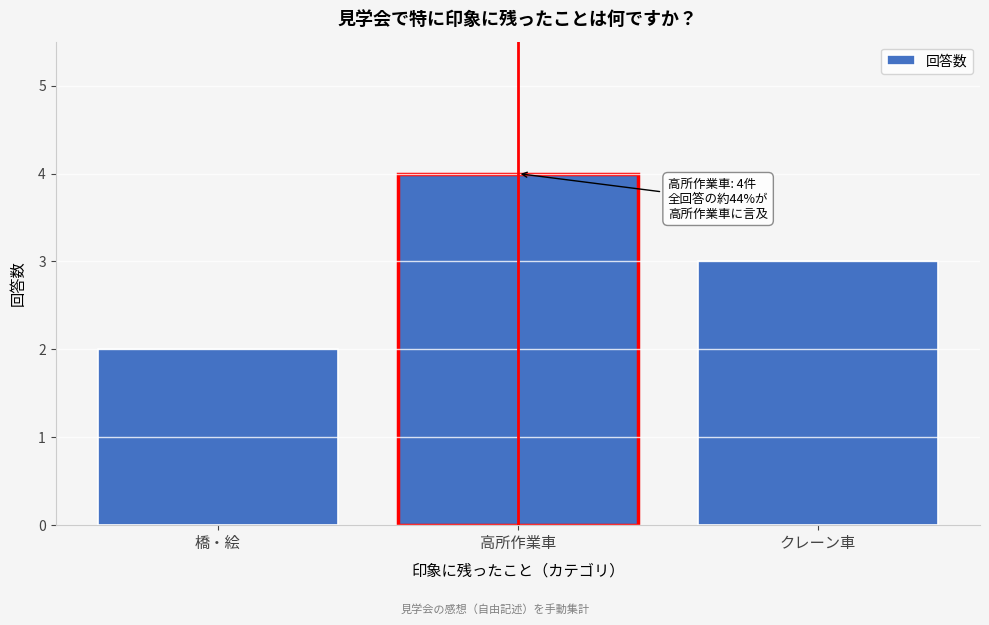

Reading left to right, what are all the values shown in this chart?

橋・絵=2	高所作業車=4	クレーン車=3